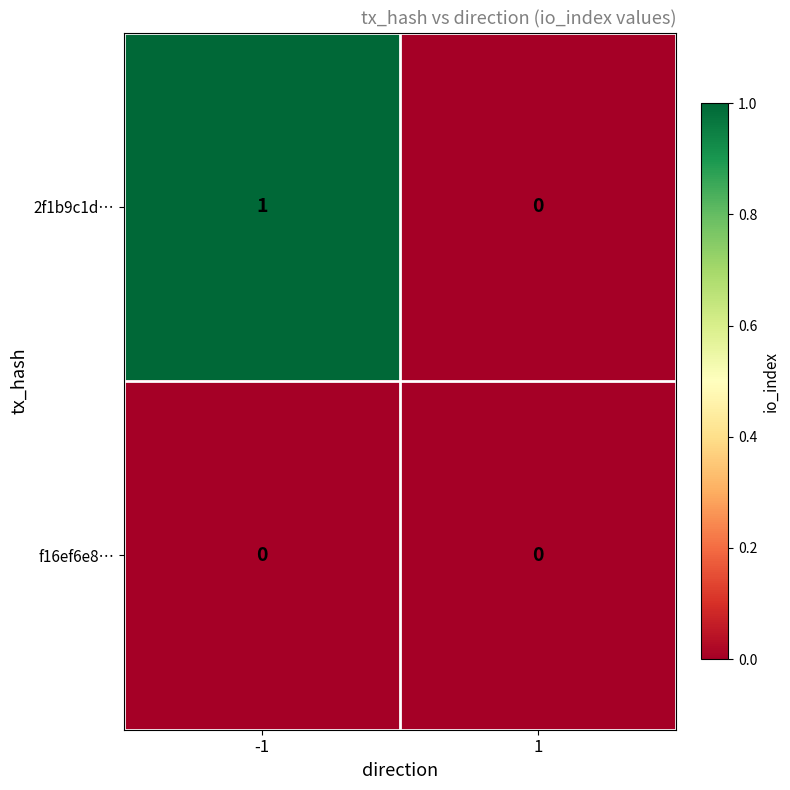

The value of 2f1b9c1d… at 1 is 0. True or false?

True